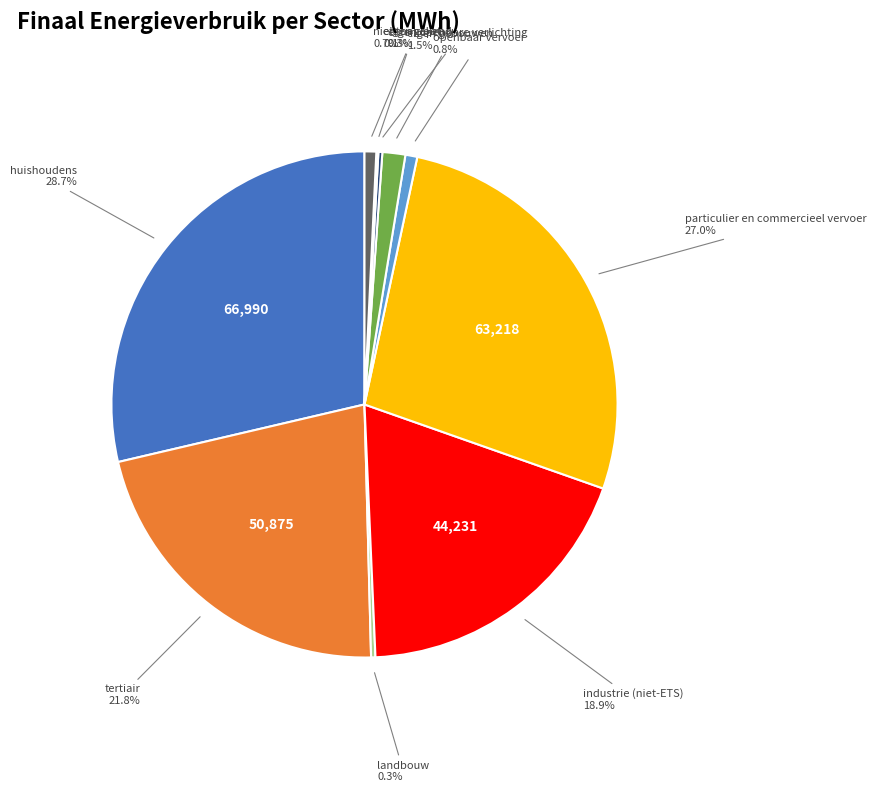

Is there any slice that represents more than half of the pie?

No